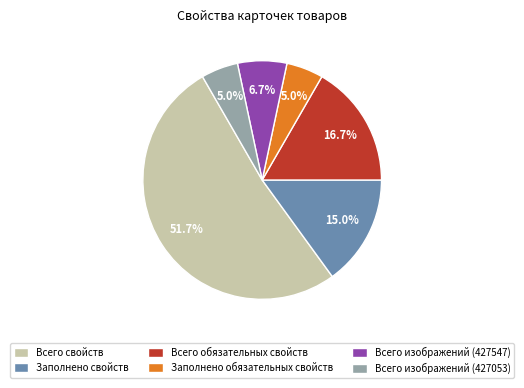

Count the number of slices in the pie.

6